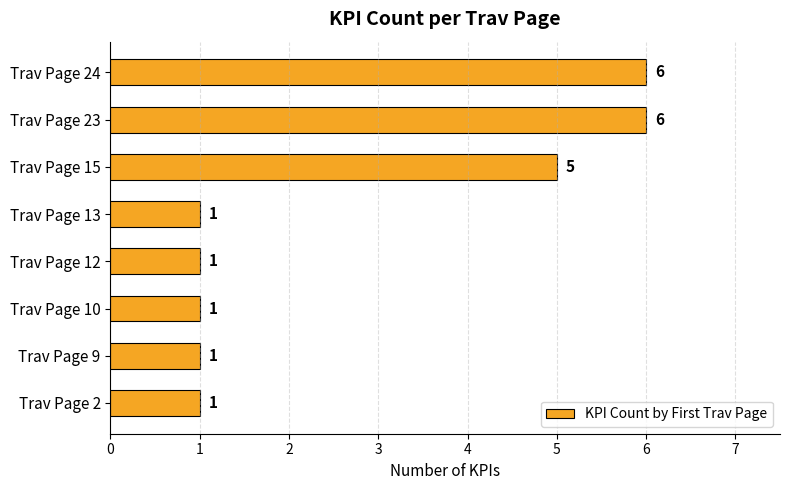

Between Trav Page 13 and Trav Page 23, which is larger?

Trav Page 23